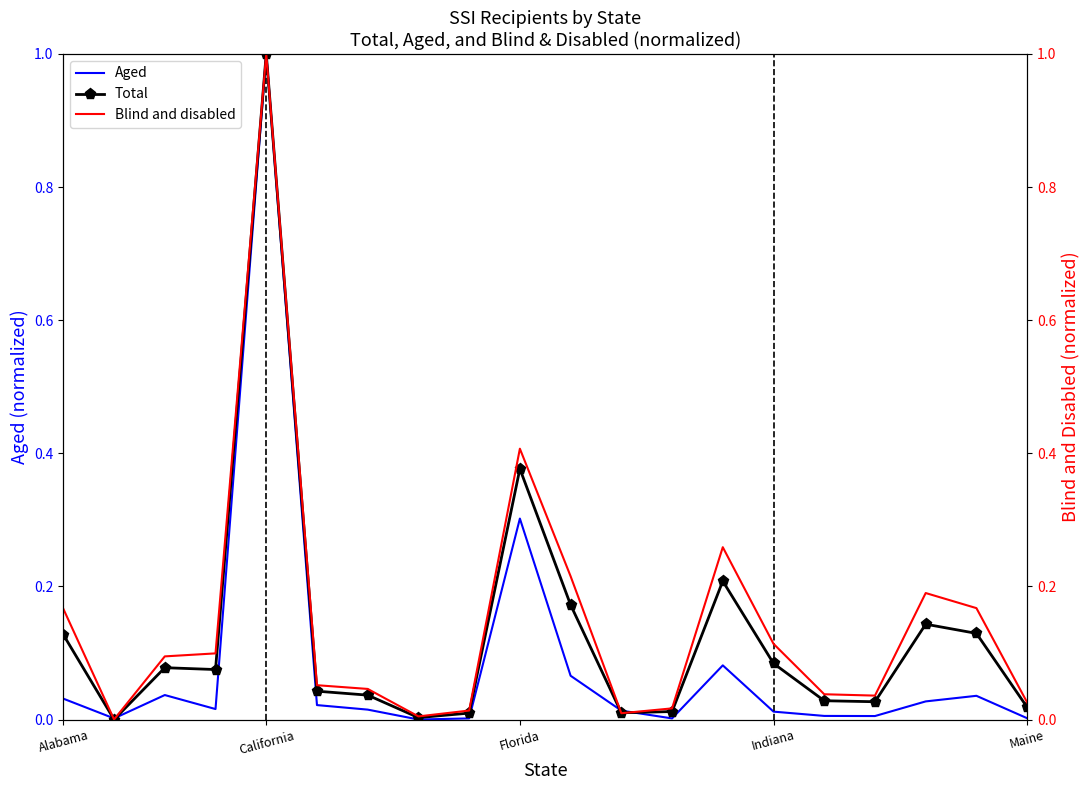

What is the difference between the maximum and second lowest values in the Total series?

1.0